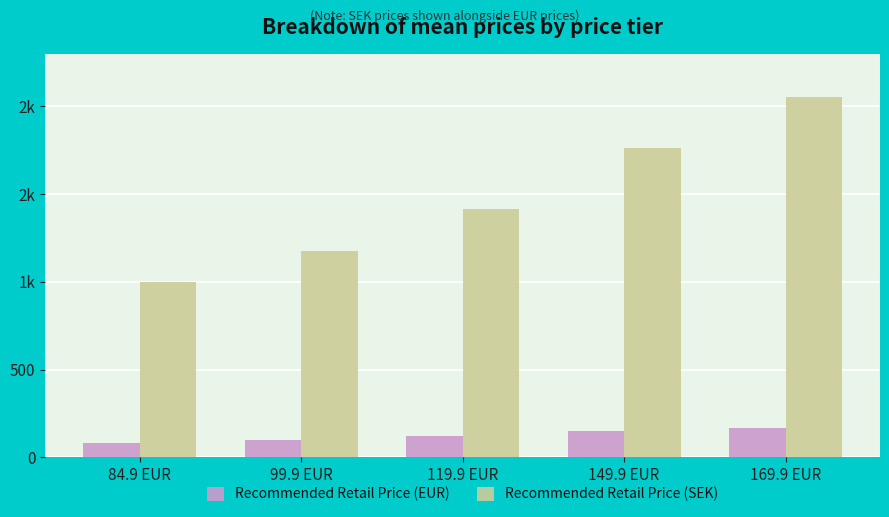

At which category is the sum across all series the highest?

169.9 EUR